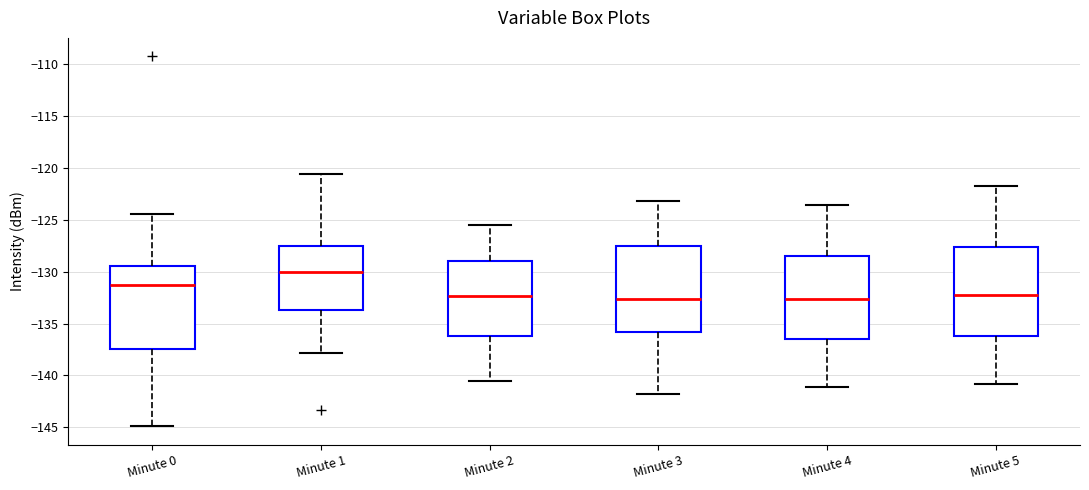

Which box has the highest median line?

Minute 1